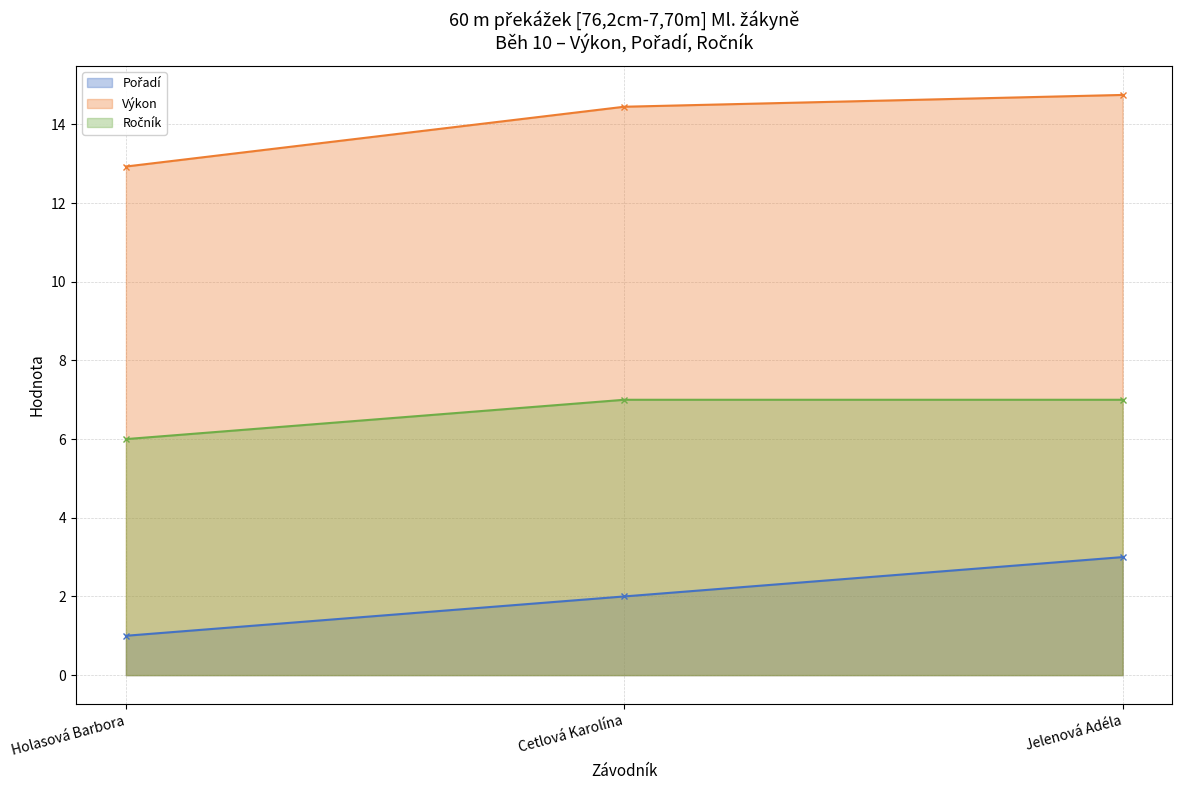

Is the value of Pořadí at Cetlová Karolína greater than the value of Ročník at Cetlová Karolína?

No